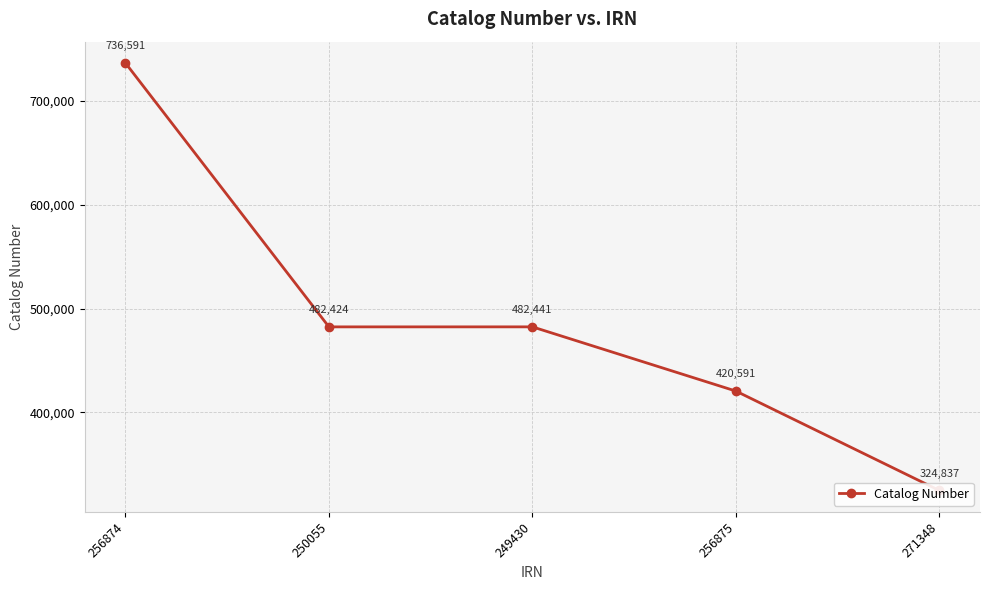

True or false: the data shows 200217 at 271348.

False